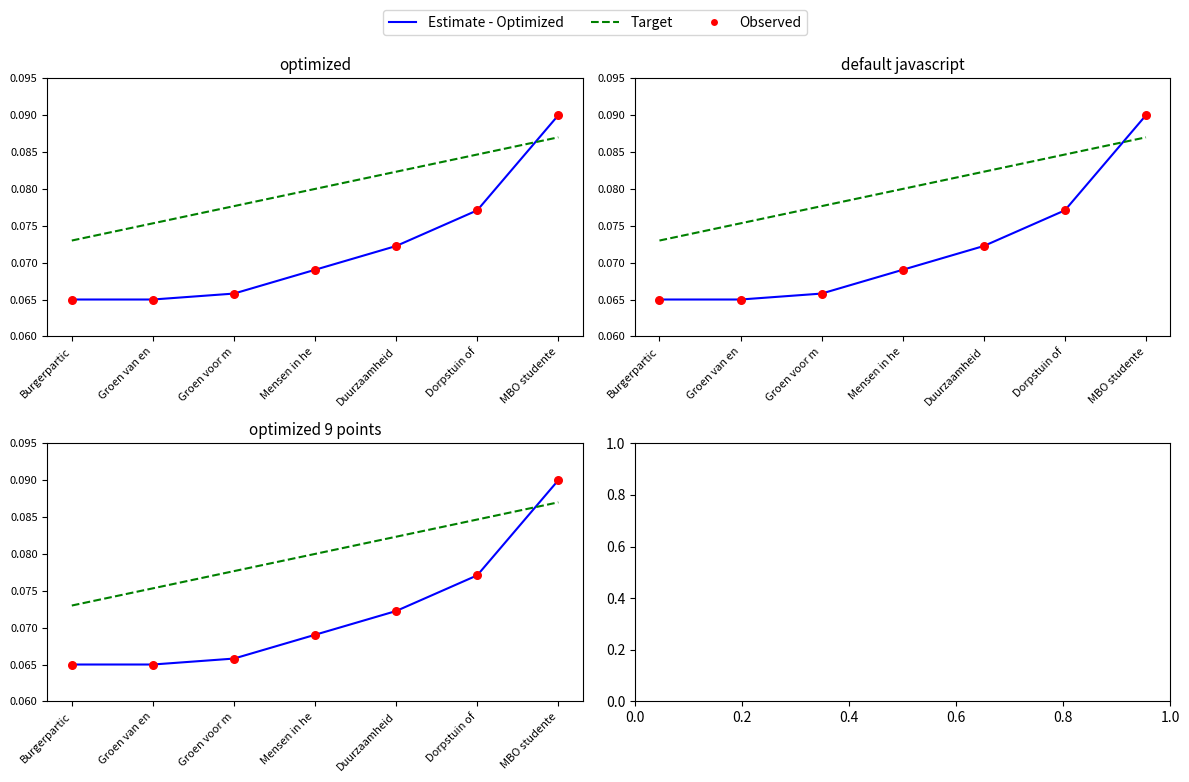

At how many categories does at least one series exceed 0?

7